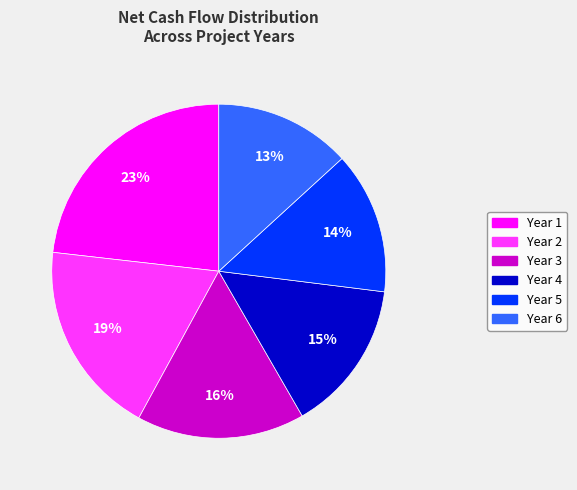

True or false: Year 3 accounts for 5% of the total.

False